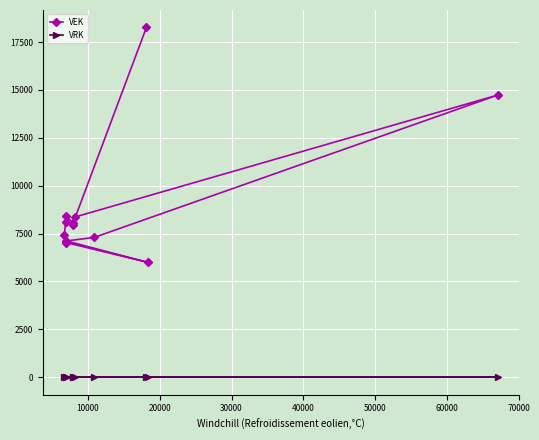

Rank the series by their maximum value, from highest to lowest.

VEK, VRK